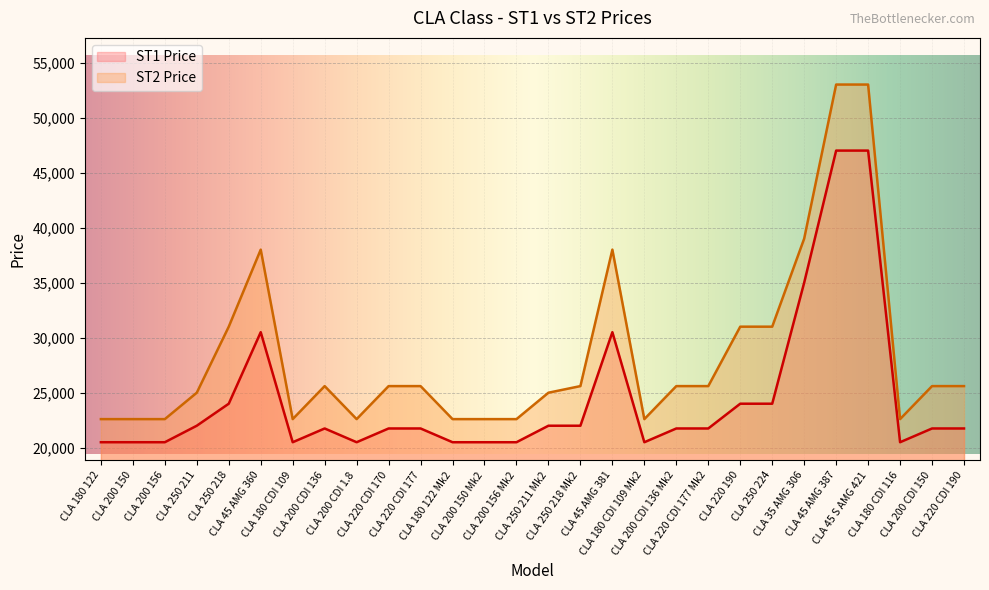

What is the sum of the ST2 Price values at CLA 180 CDI 109 Mk2 and CLA 250 211?

47600